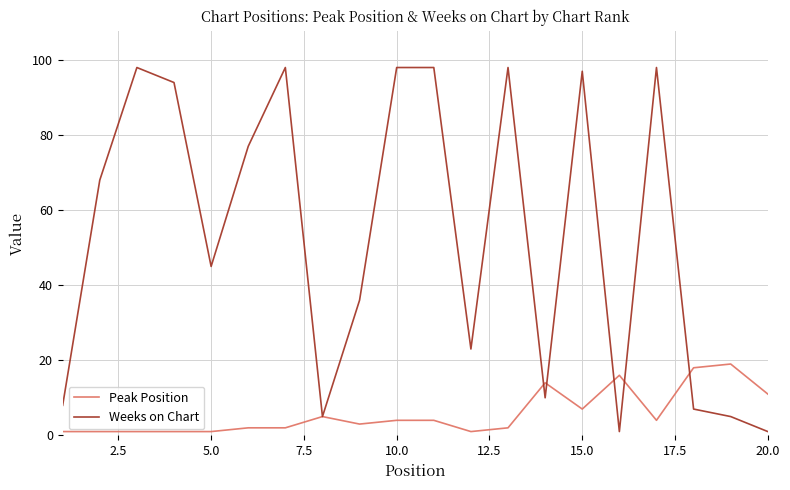

What is the maximum value for Peak Position?

19